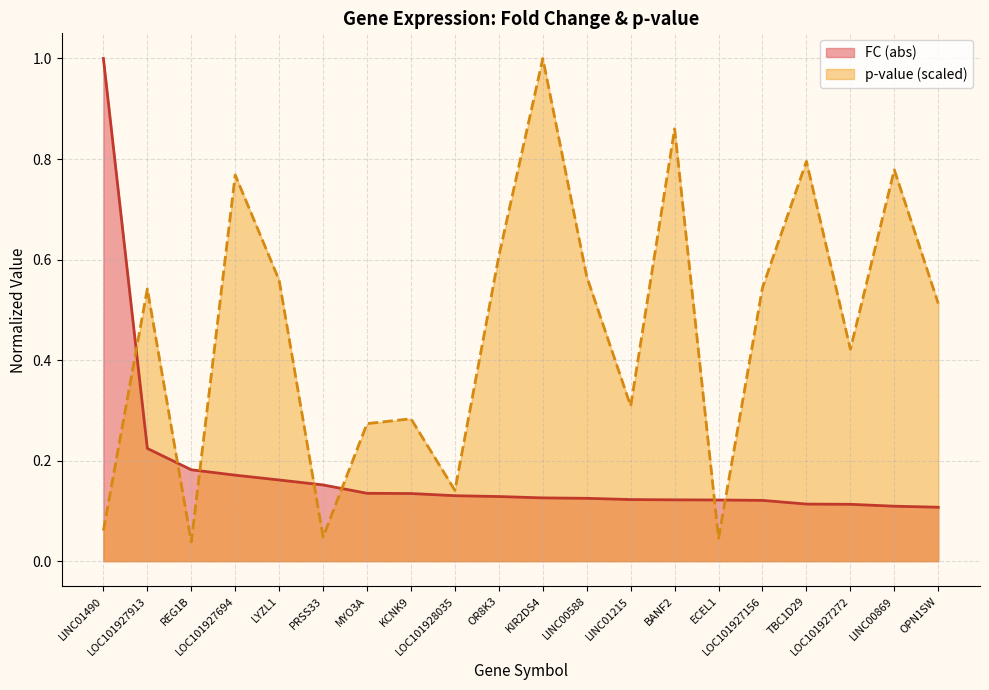

What is the spread (max minus min) of values at REG1B?

0.1